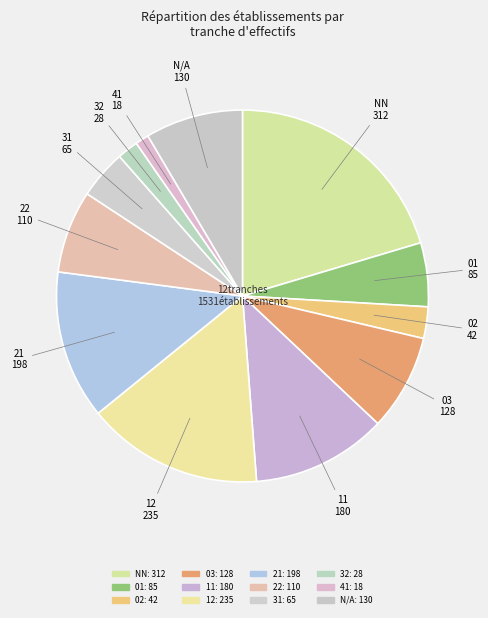

Count the number of slices in the pie.

12